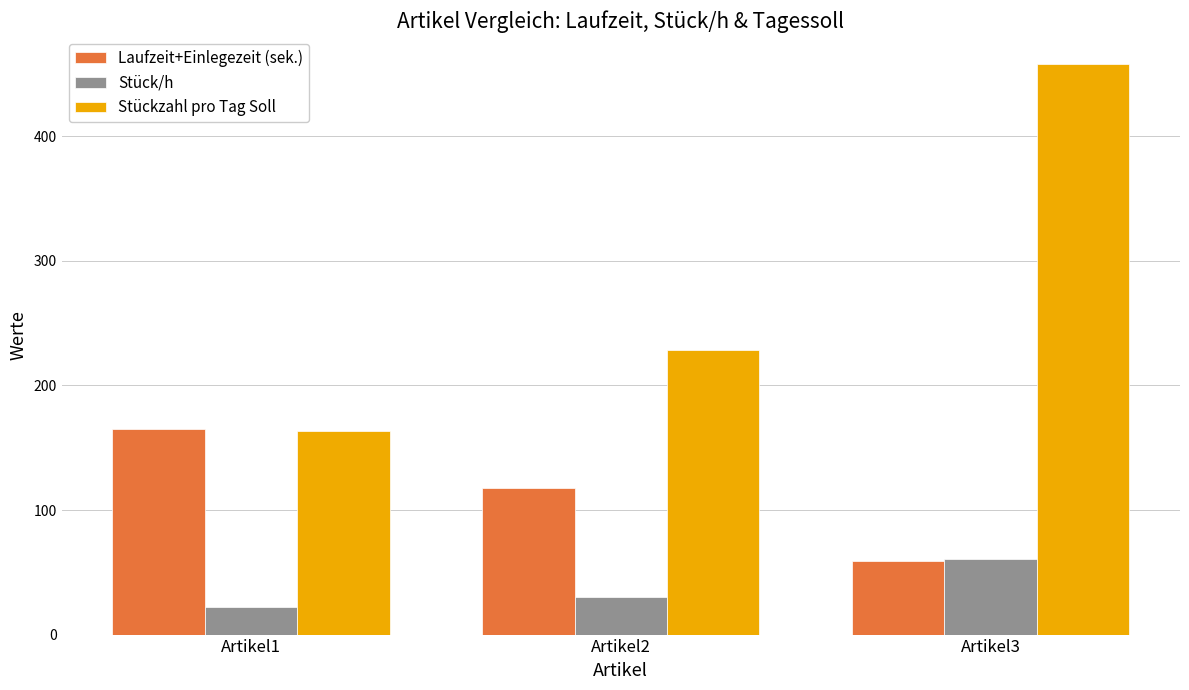

What are all the series names shown in the legend?

Laufzeit+Einlegezeit (sek.), Stück/h, Stückzahl pro Tag Soll